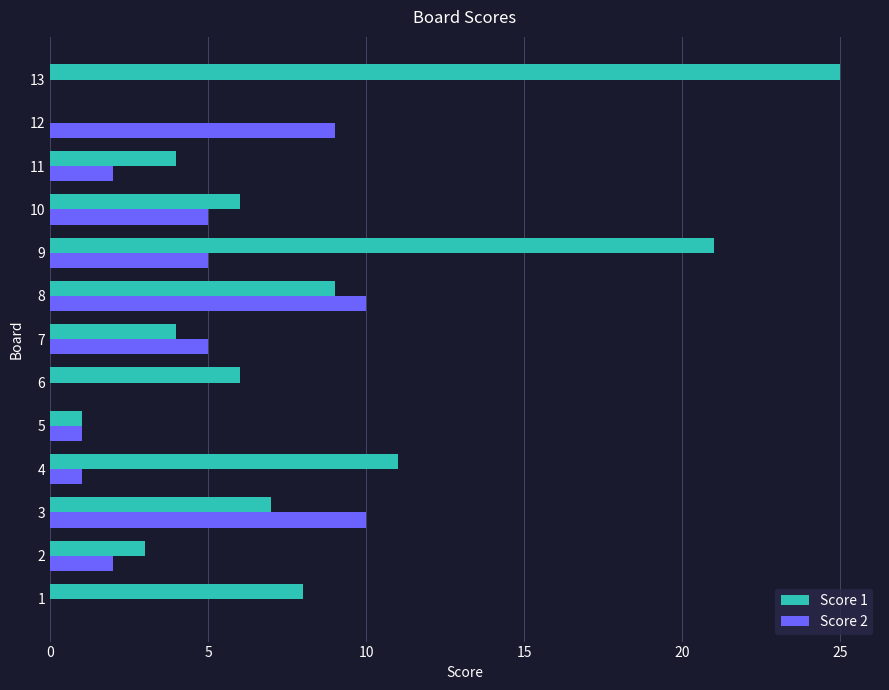

Which series changed the most between 3 and 7?

Score 2